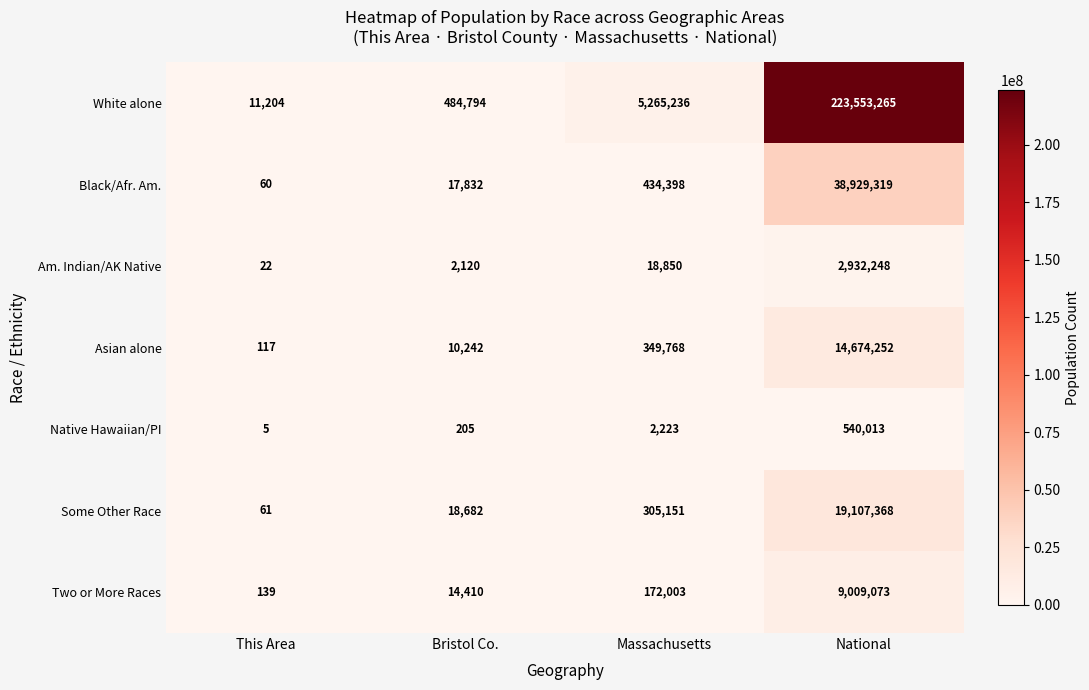

The Black/Afr. Am. series shows 25313 at Bristol Co.. True or false?

False